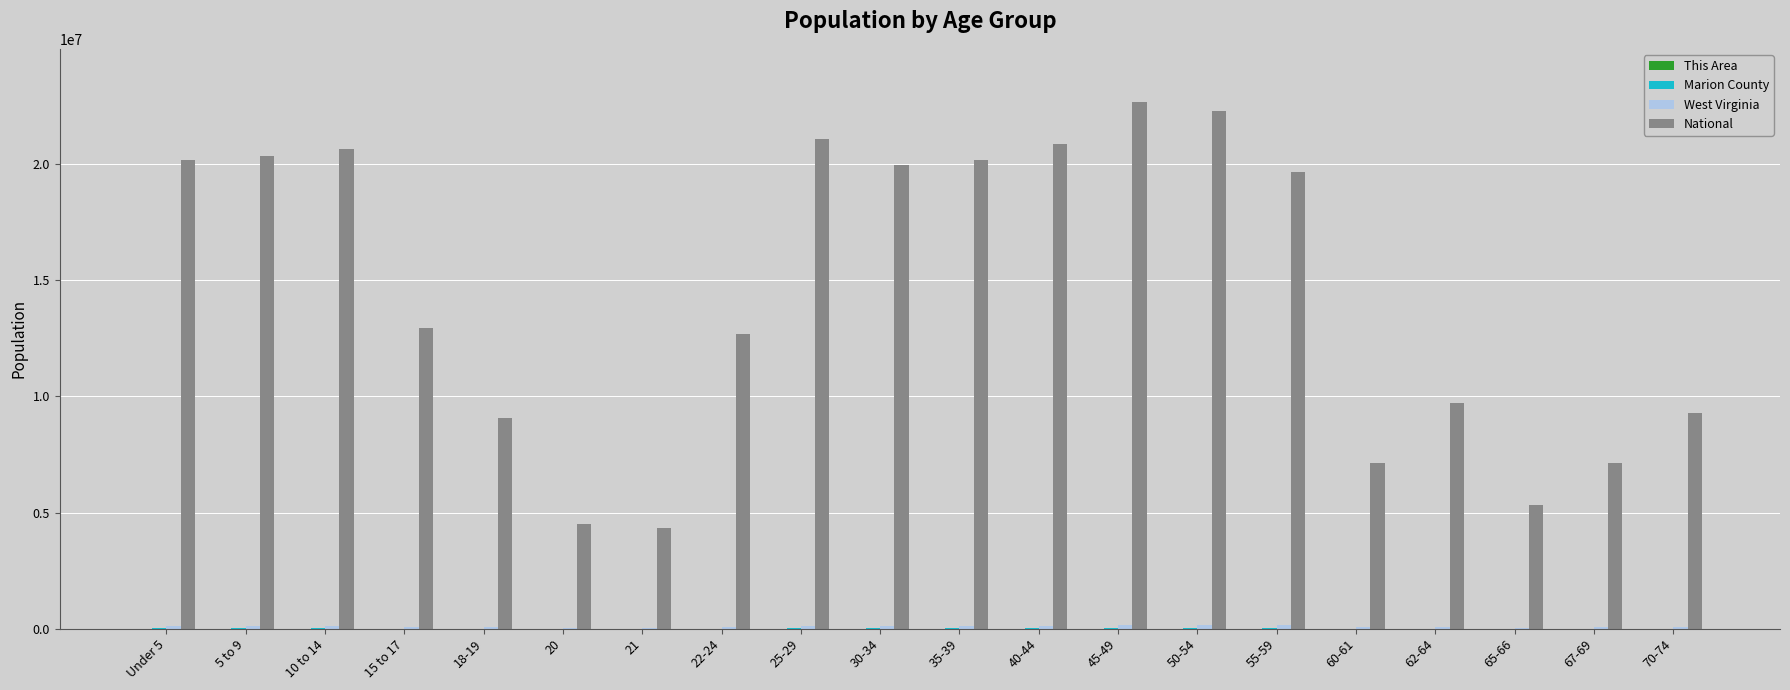

At which label is National closest to 13531442?

15 to 17